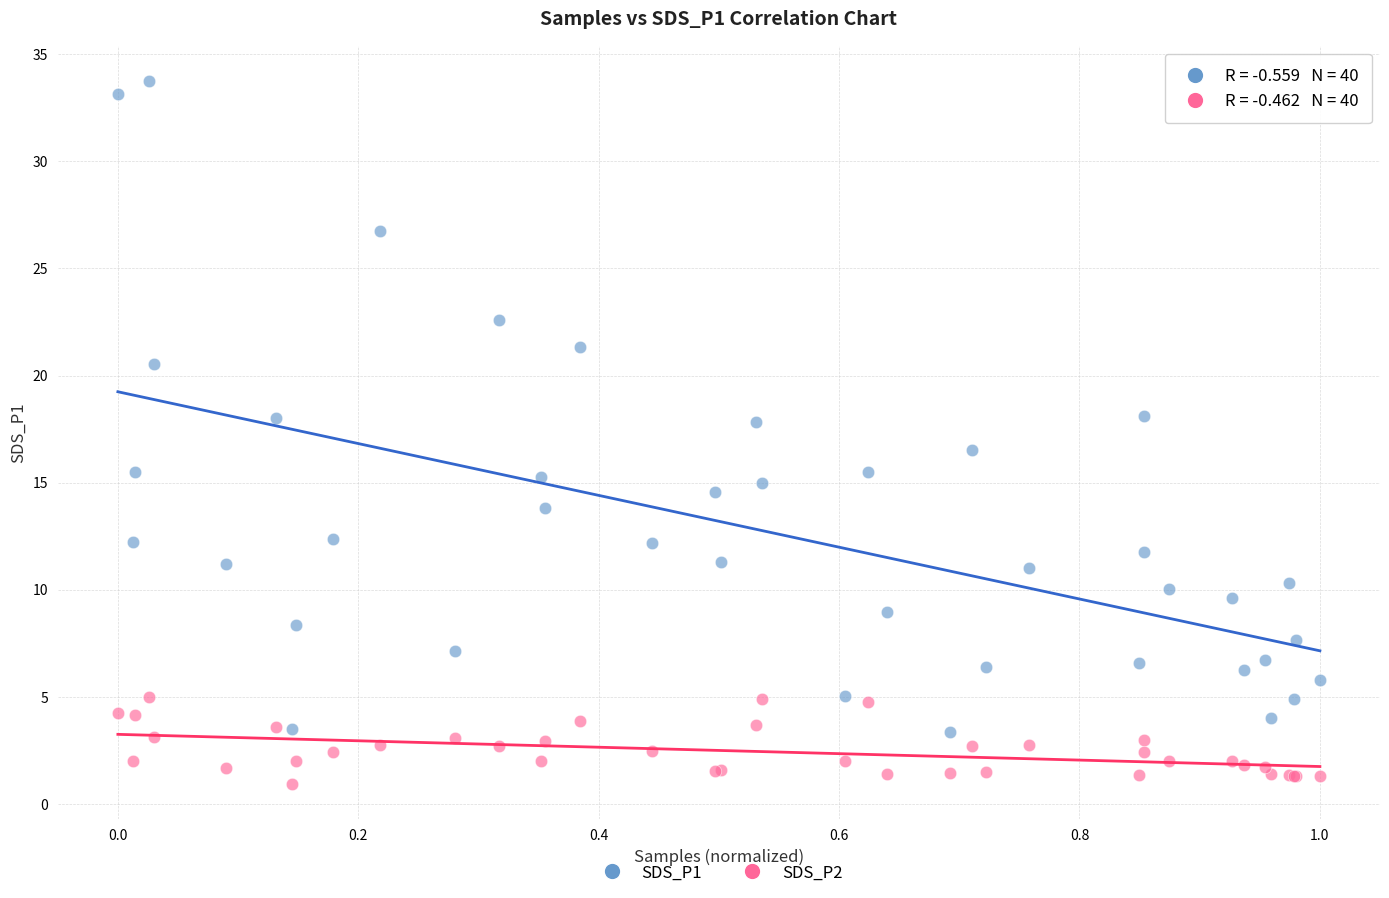

Across all series, what Y value is closest to 17?

16.5